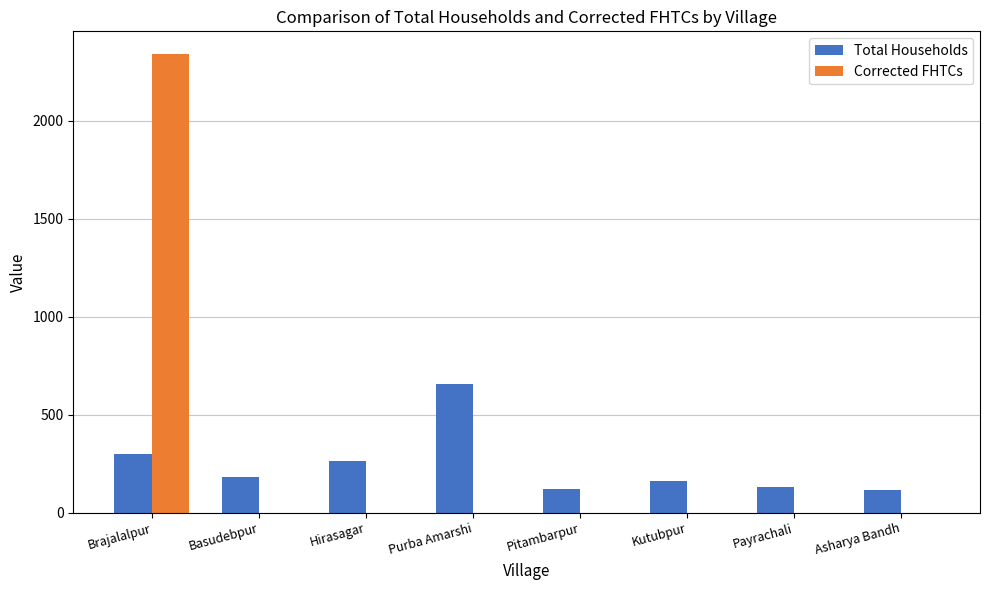

What is the total value across all series at Asharya Bandh?

117